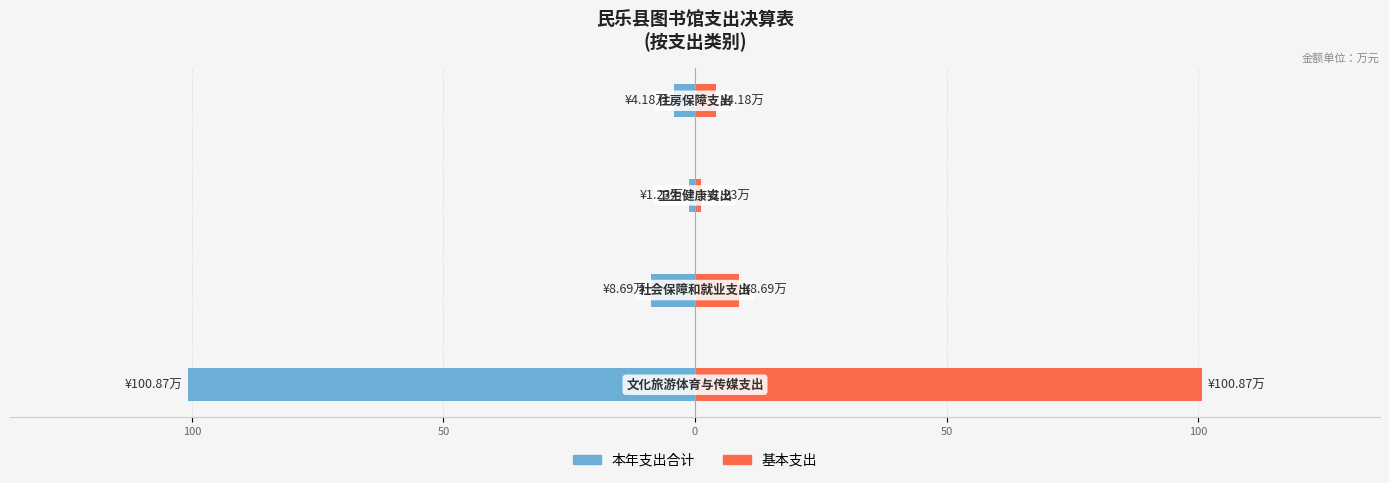

Reading left to right, extract all data points from this chart.

本年支出合计: 150=-100.9	100=-8.7	50=-1.2	0=-4.2
基本支出: 150=100.9	100=8.7	50=1.2	0=4.2